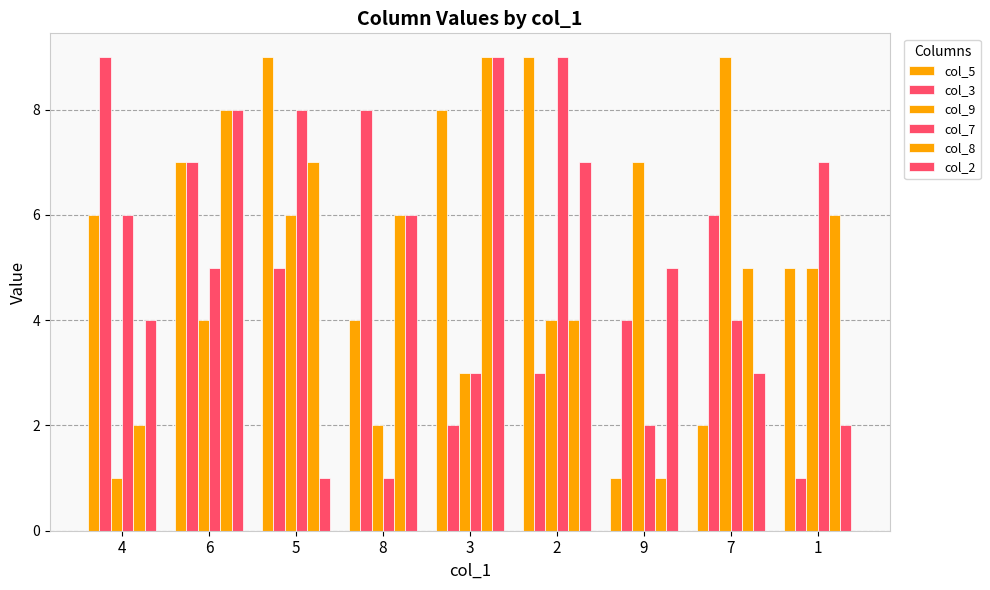

What is the label of the 9th bar from the right?

4